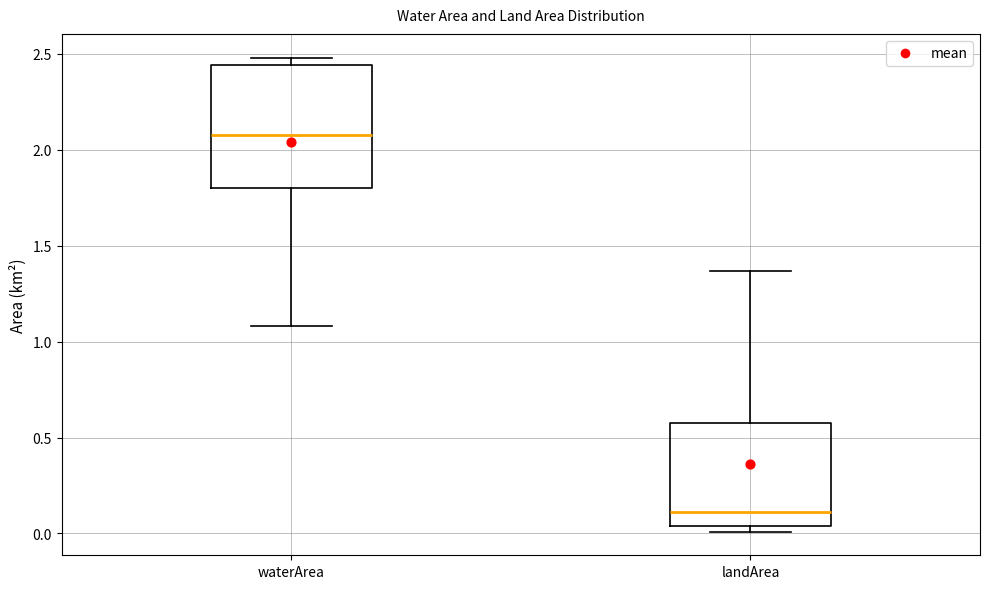

Which box has the lowest median line?

landArea